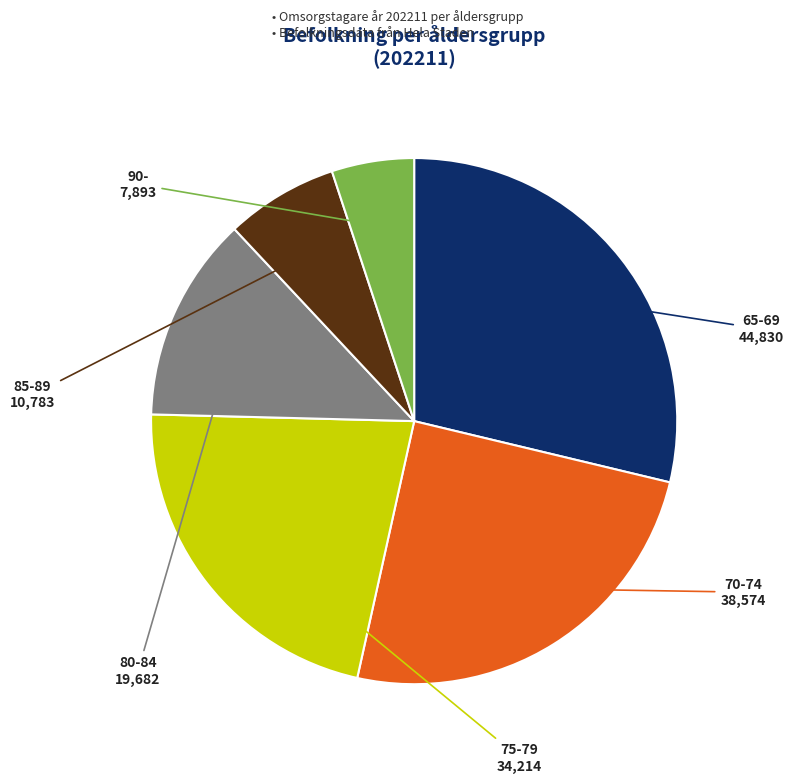

True or false: 75-79 accounts for 22% of the total.

True